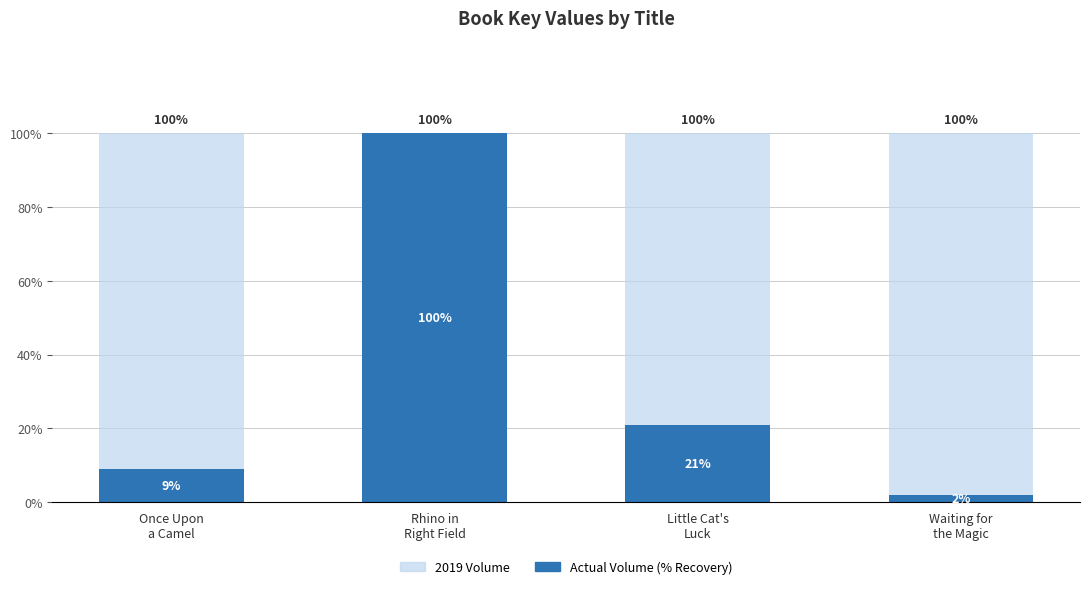

Rank the categories by Actual Volume (% Recovery) value from lowest to highest.

Waiting for
the Magic, Once Upon
a Camel, Little Cat's
Luck, Rhino in
Right Field